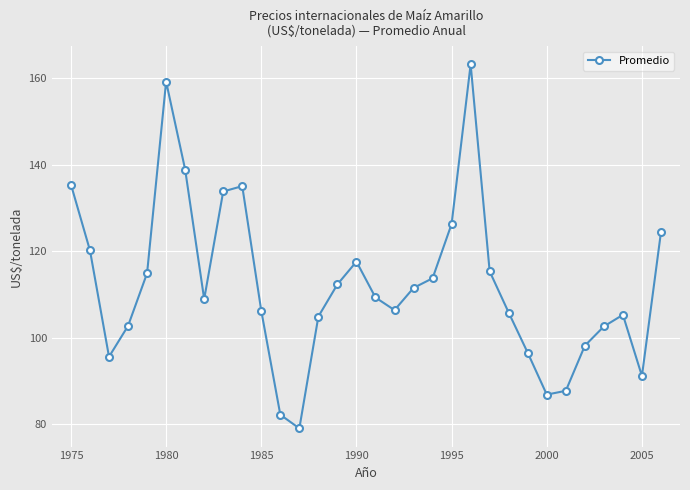

What is the greatest value displayed?

163.2